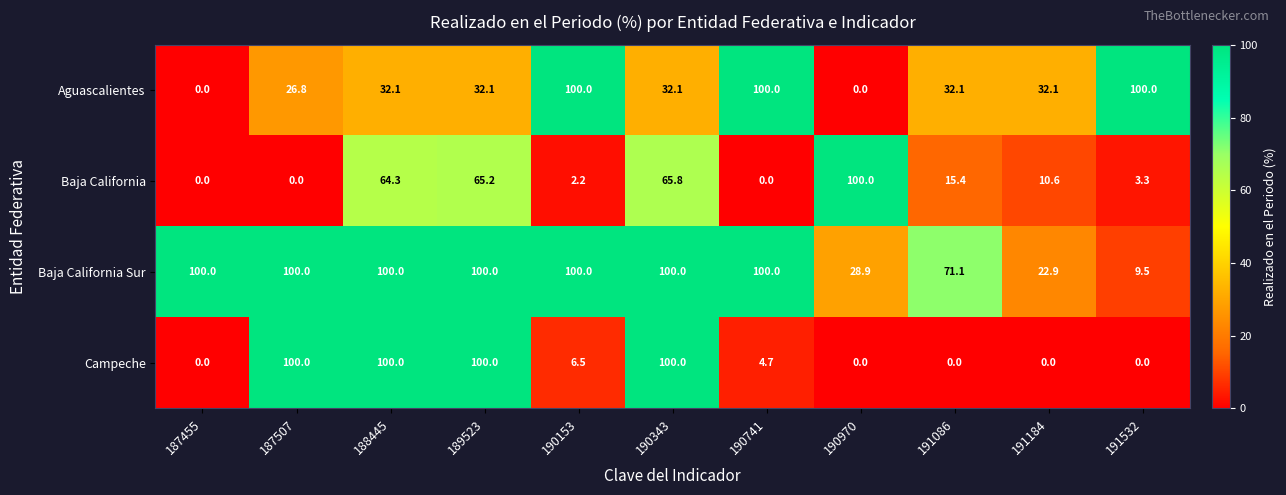

Which series has the largest total across all categories?

Baja California Sur